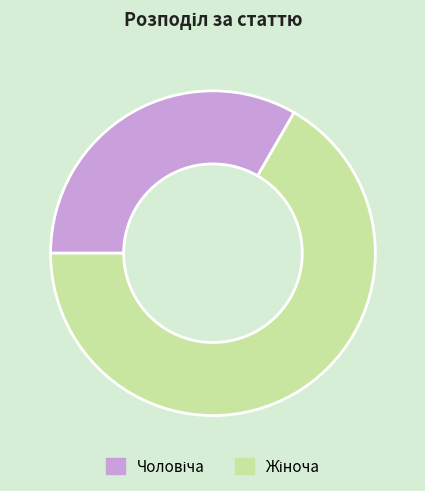

Is there any slice that represents more than half of the pie?

Yes